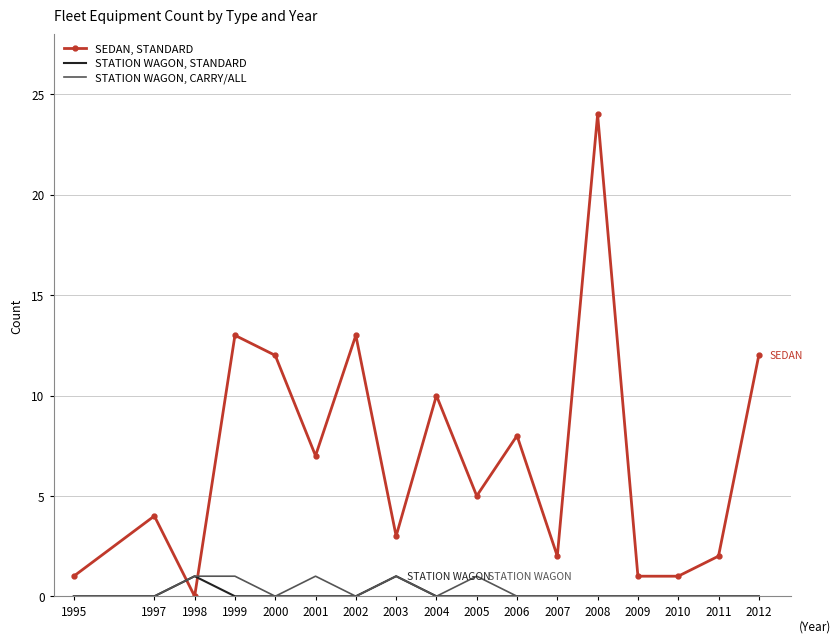

Reading right to left, extract all data points from this chart.

SEDAN, STANDARD: 12	2	1	1	24	2	8	5	10	3	13	7	12	13	0	4	1
STATION WAGON, STANDARD: 0	0	0	0	0	0	0	0	0	1	0	0	0	0	1	0	0
STATION WAGON, CARRY/ALL: 0	0	0	0	0	0	0	1	0	1	0	1	0	1	1	0	0